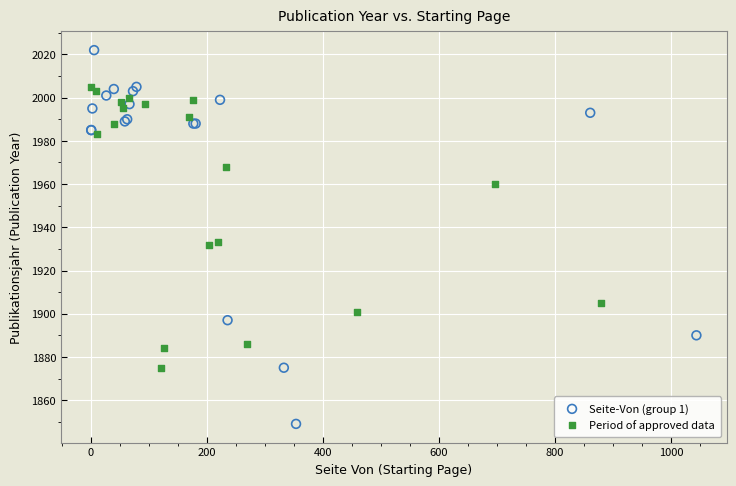

Which series contains the highest Y value?

Seite-Von (group 1)